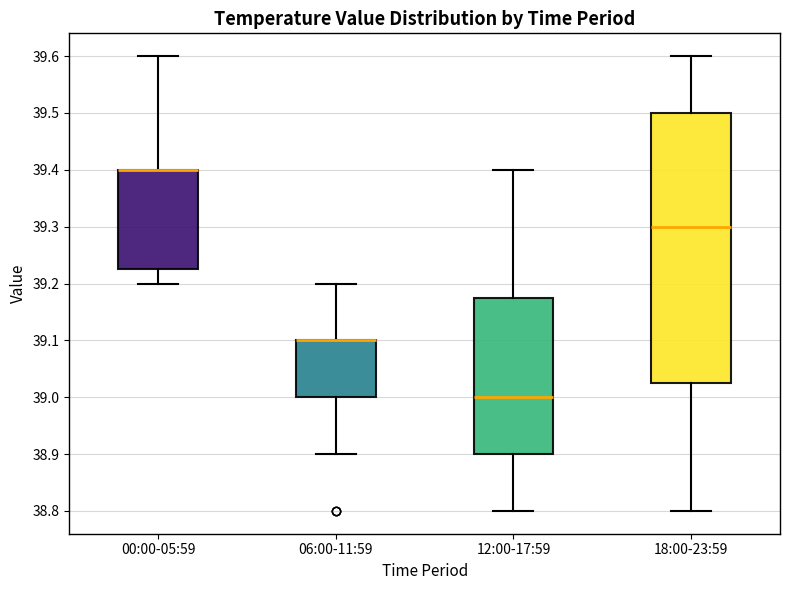

Which box is the tallest, from its lower edge to its upper edge?

18:00-23:59